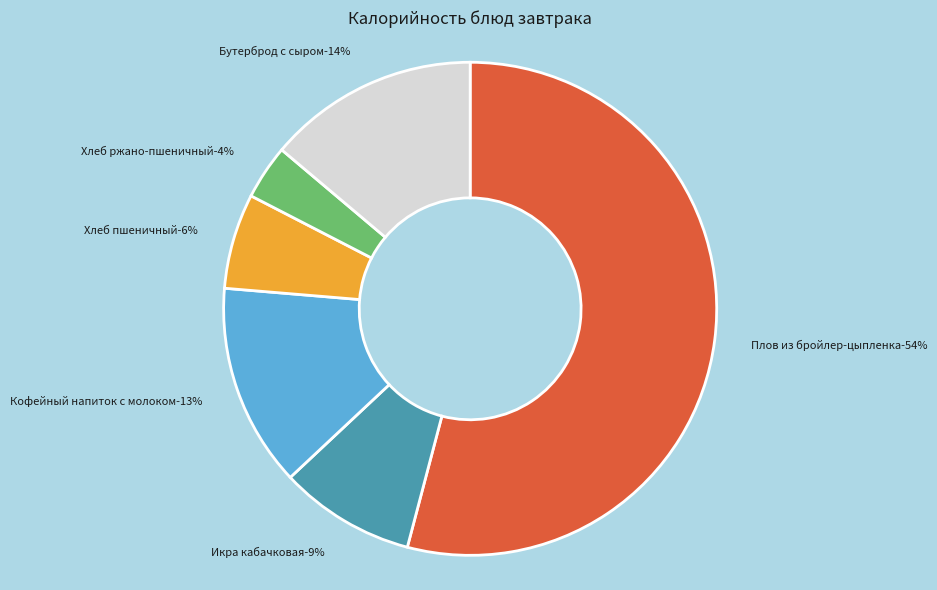

What is the ratio of the value at Плов из бройлер-цыпленка to the value at Икра кабачковая?

6.1